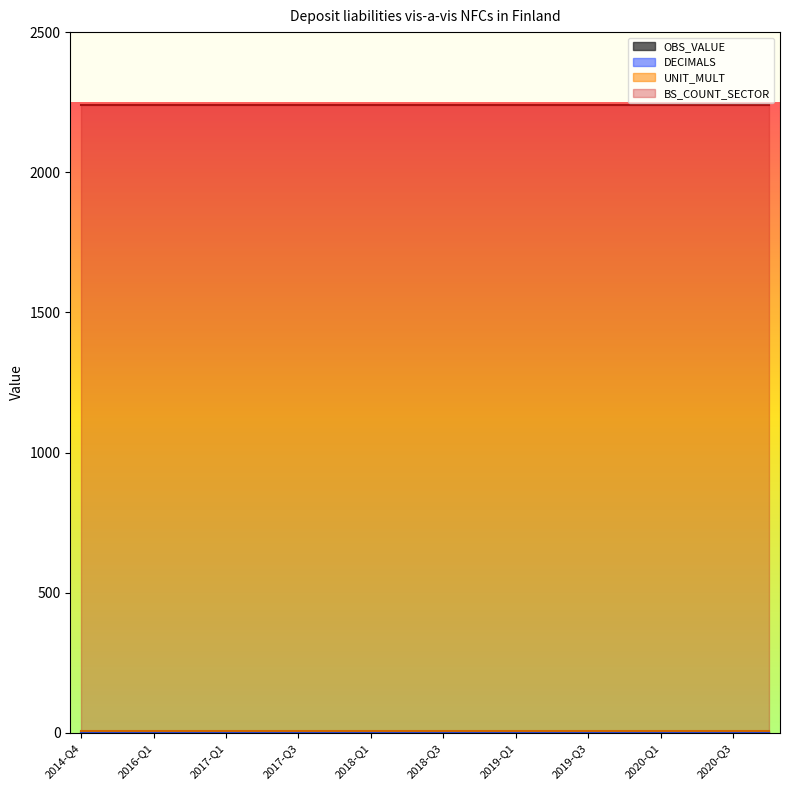

What is the label of the 17th point from the right?

2016-Q4